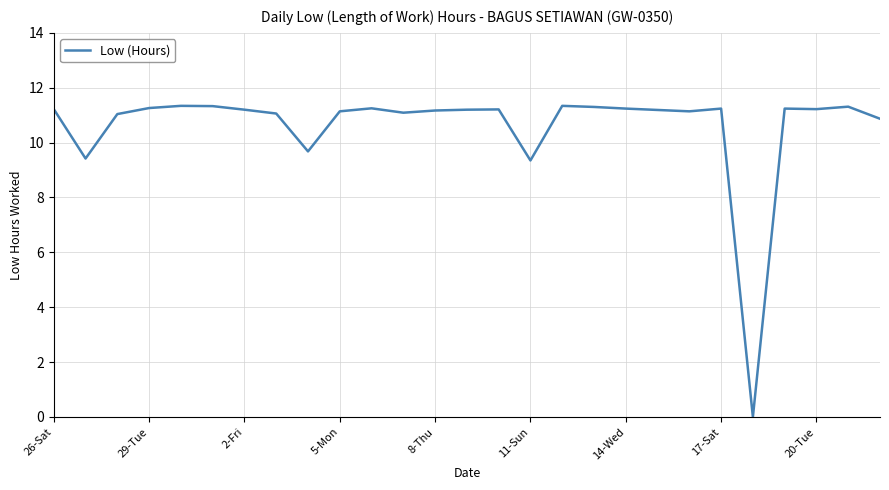

What is the greatest value displayed?

11.3